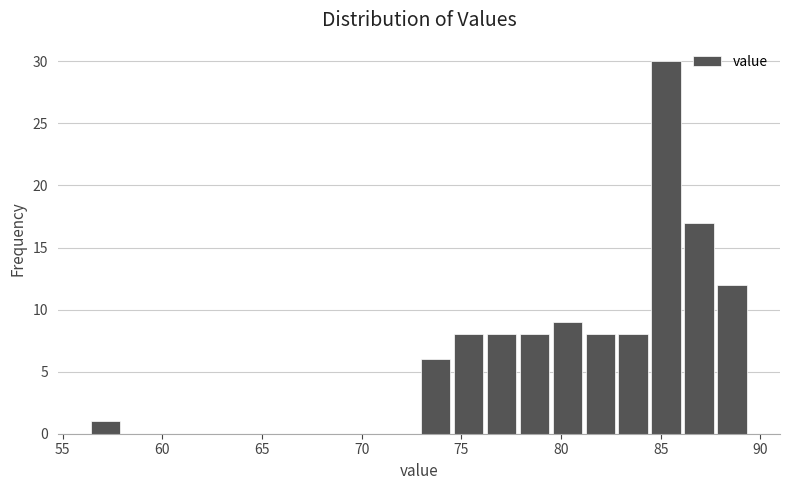

Read against the x-axis, roughly where is the centre of the tallest bar?

85.5